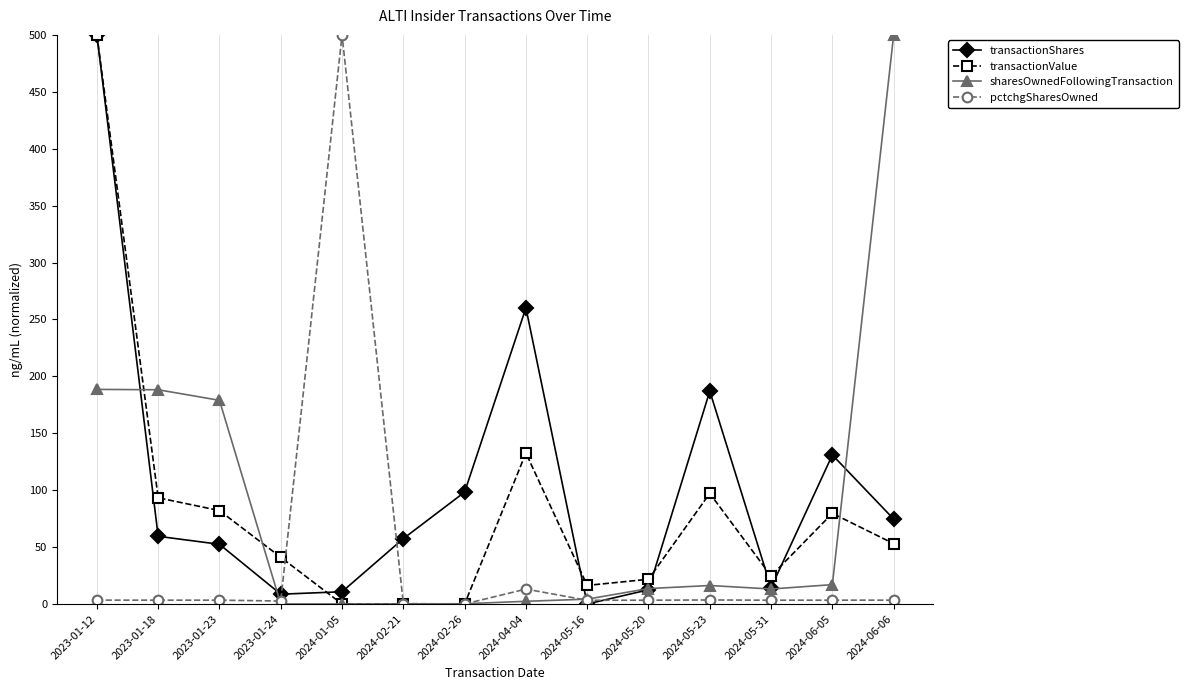

Is it true that transactionValue equals -211.1 at 2024-02-26?

False